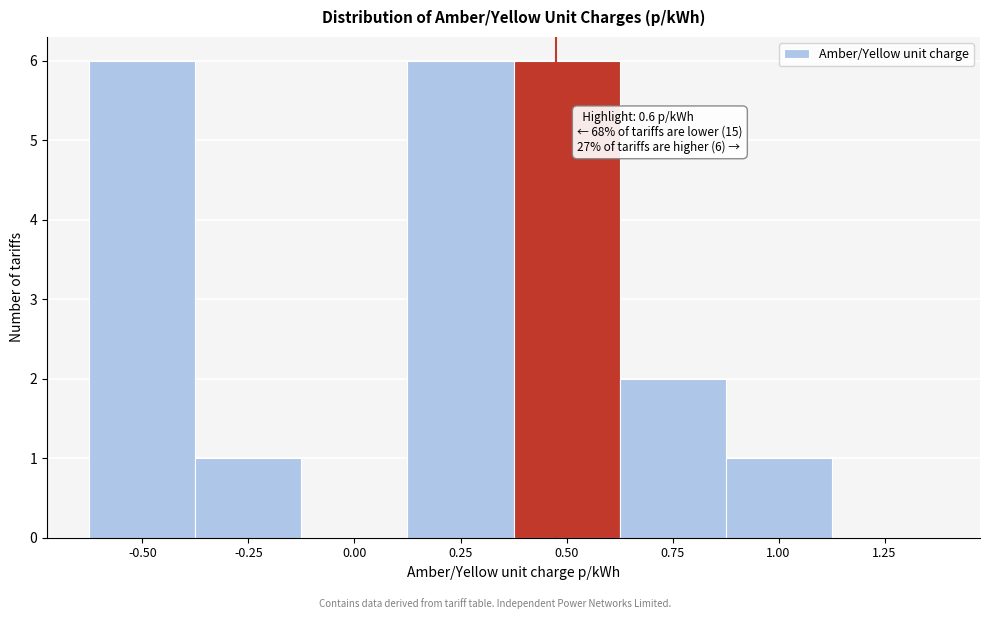

Reading right to left, list all the values displayed in this chart.

1.25=0	1.00=1	0.75=2	0.50=6	0.25=6	0.00=0	-0.25=1	-0.50=6